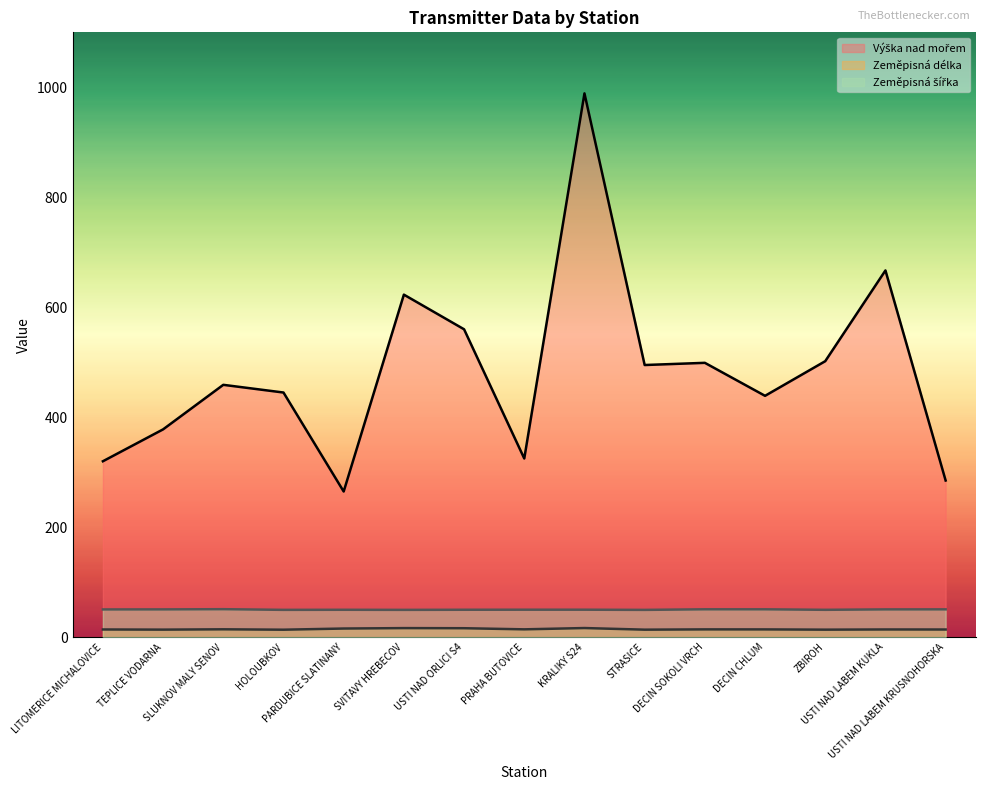

Which category has the highest value across all series?

KRALIKY S24